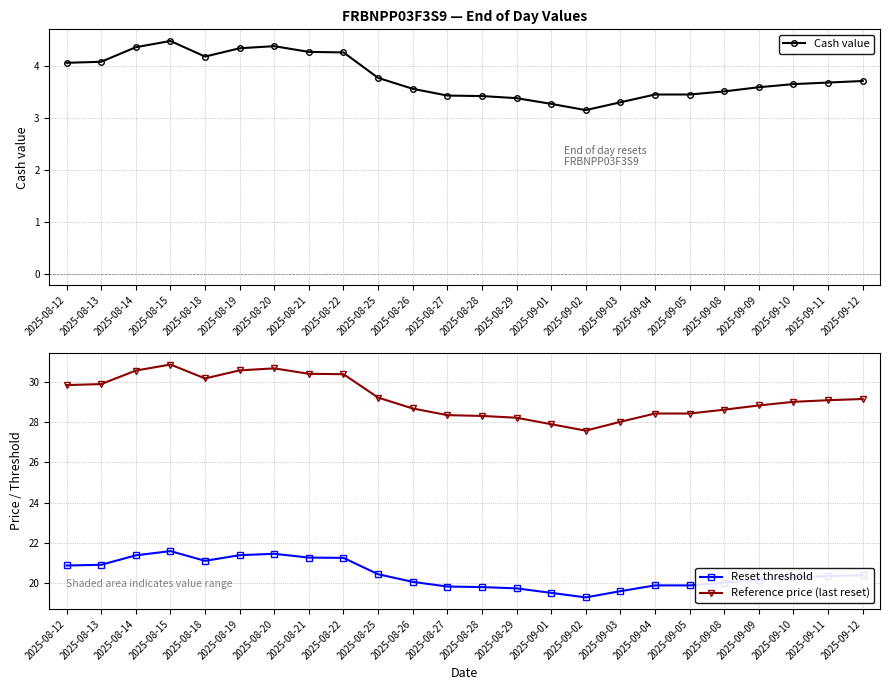

What is the label of the 15th point from the left?

2025-09-01